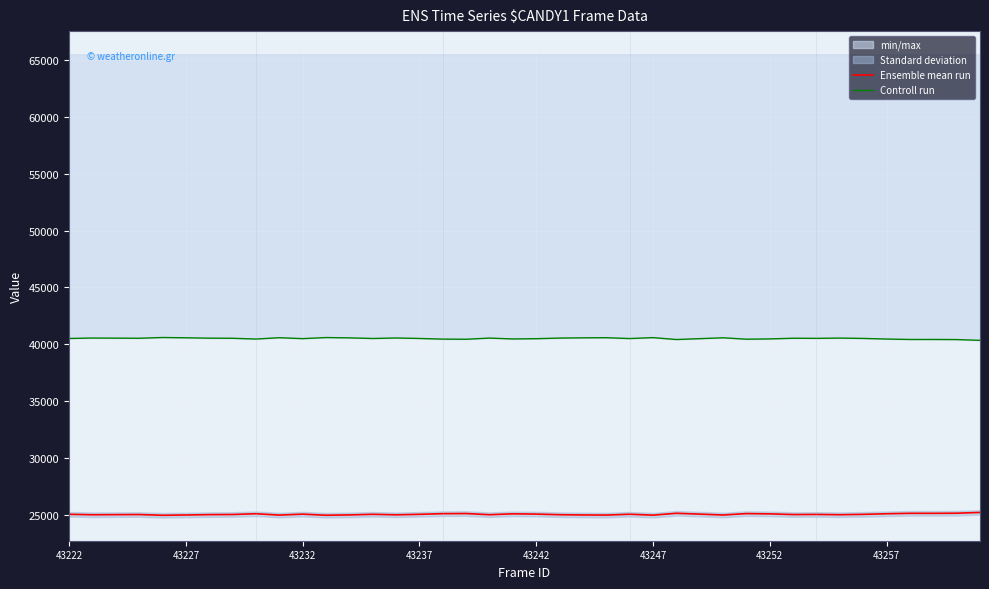

Which series has the widest spread of values?

Ensemble mean run